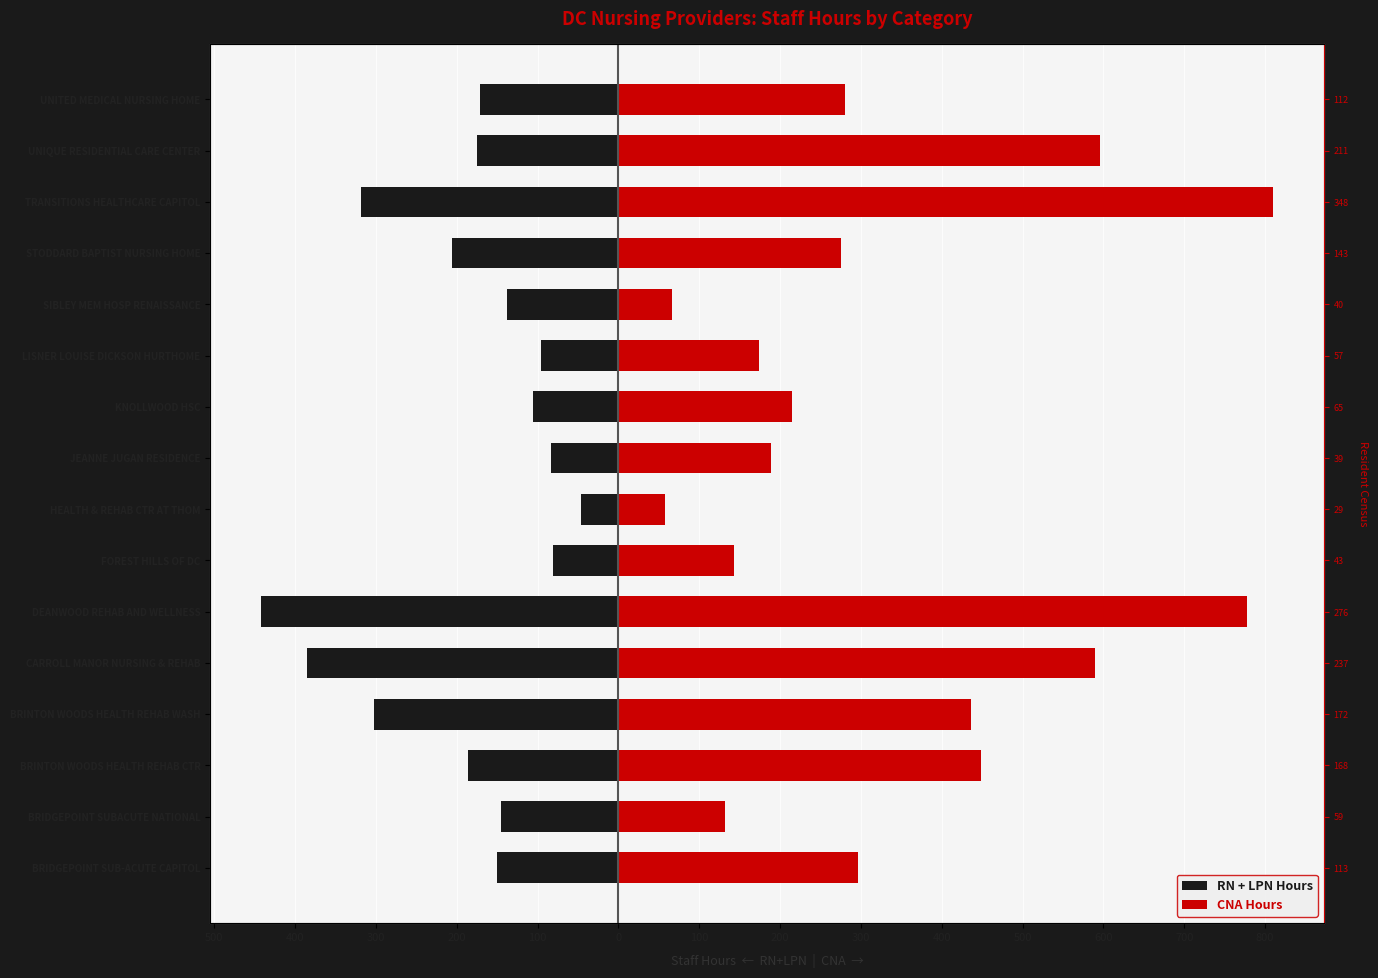

Which series has the largest range (max minus min)?

CNA Hours